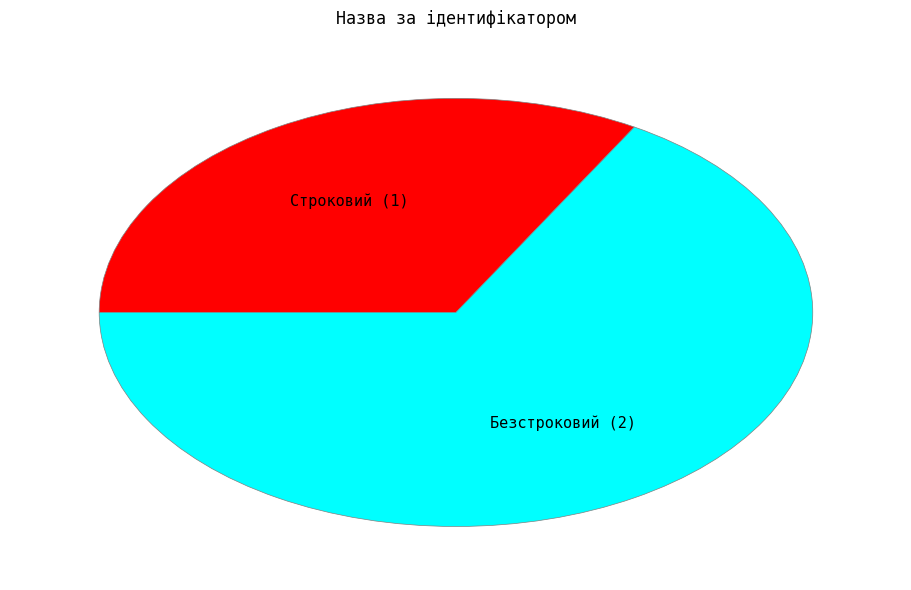

Rank the categories by value from lowest to highest.

Строковий, Безстроковий